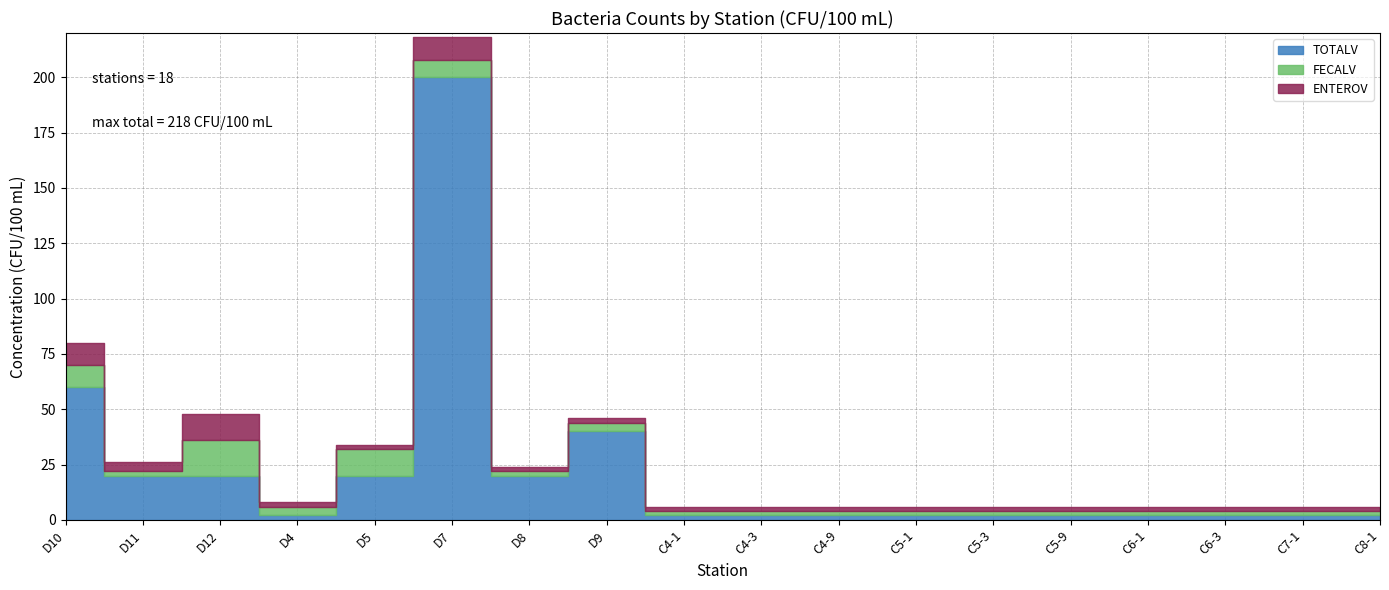

What is the label of the 8th point from the left?

D9